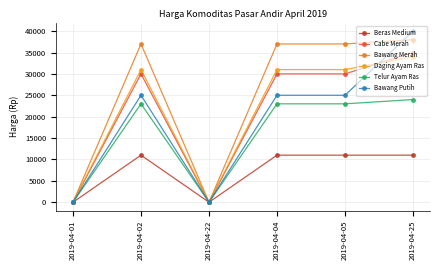

Count the number of data series in this chart.

6